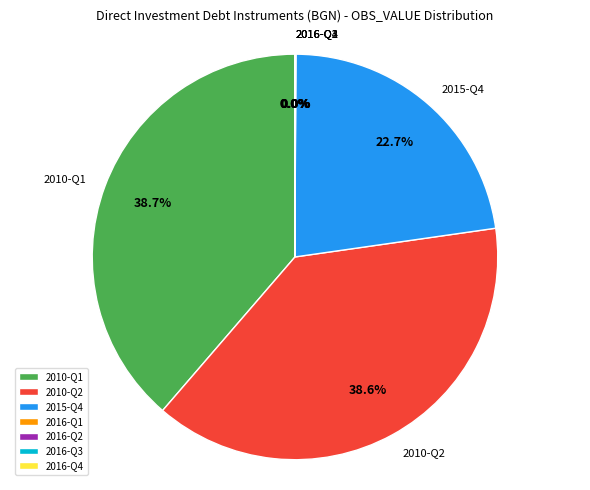

To the nearest percent, what portion does 2010-Q1 represent?

39%